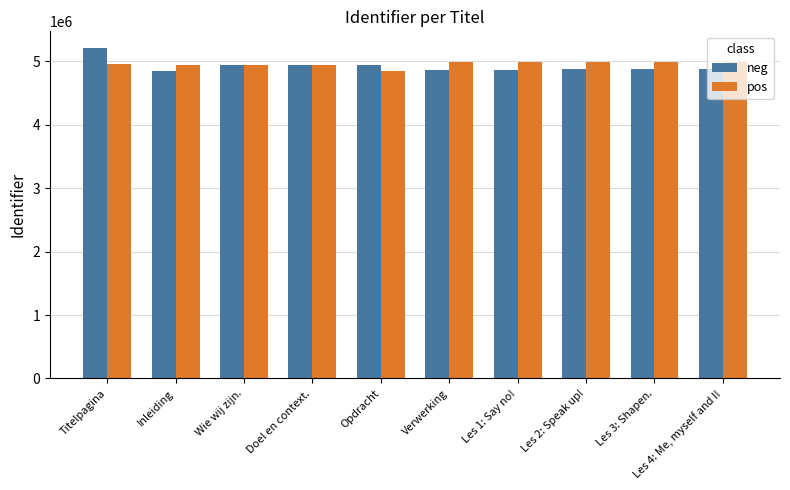

What are all the series names shown in the legend?

neg, pos